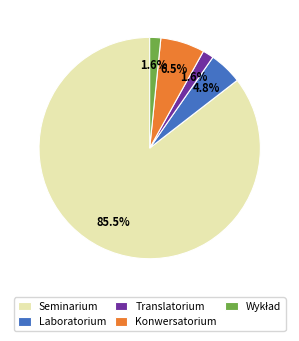

Do Laboratorium and Seminarium together represent more than half of the pie?

Yes